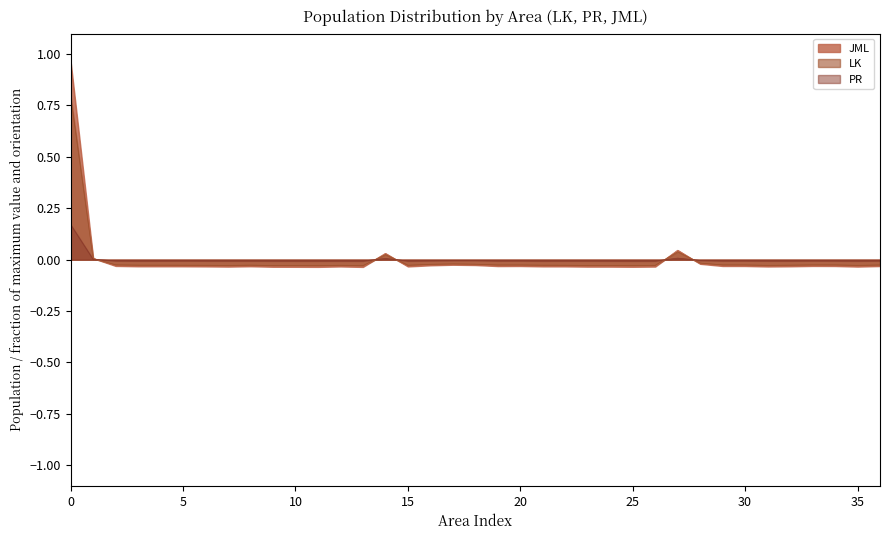

True or false: PR has a value of 0.0 at DUMOGA TIMUR.

False